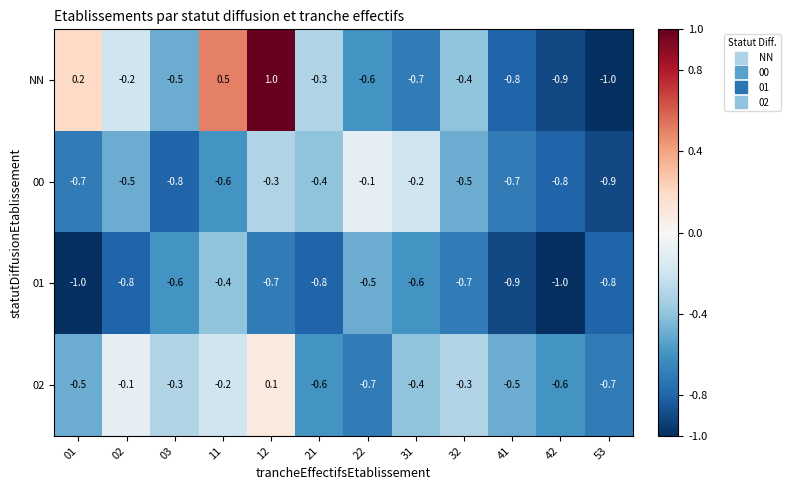

What is the total value across all series at 03?

-2.2